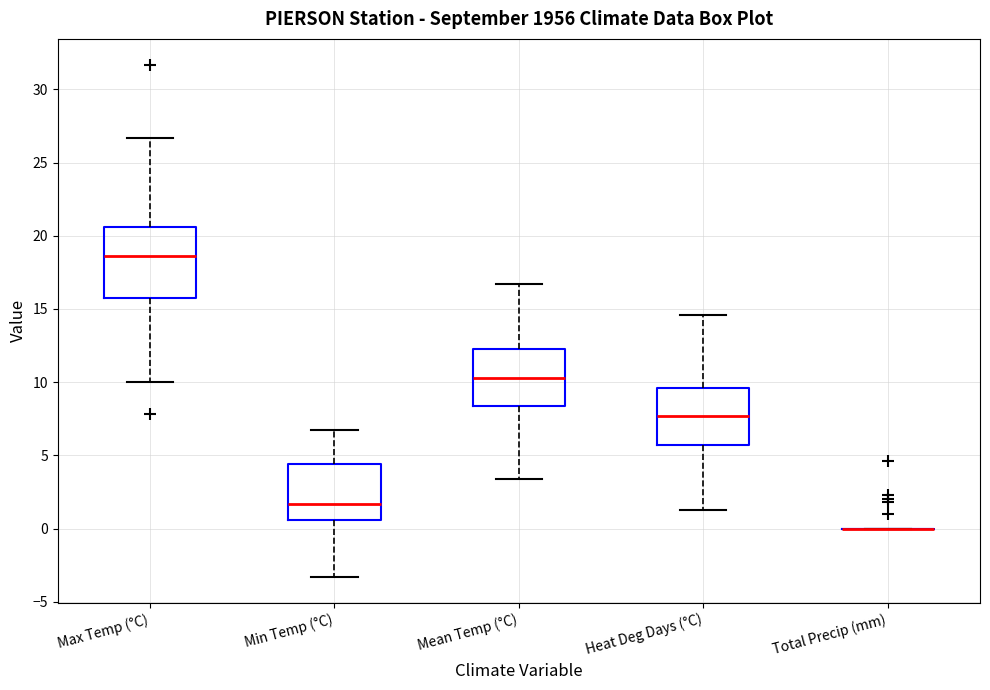

Reading left to right, transcribe this box plot: for each box, give where its median line is, the range the box spans, and where its two whiskers end, as read against the y-axis. The values are not printed on the chart, so give them approximately, as read against the axis.

Max Temp (°C): median 18.5, box 15.5 to 20.5, whiskers 10.0 to 26.5
Min Temp (°C): median 1.5, box 0.5 to 4.5, whiskers -3.5 to 6.5
Mean Temp (°C): median 10.5, box 8.5 to 12.5, whiskers 3.5 to 16.5
Heat Deg Days (°C): median 7.5, box 5.5 to 9.5, whiskers 1.5 to 14.5
Total Precip (mm): box collapsed to a line at 0.0, whiskers 0.0 to 0.0